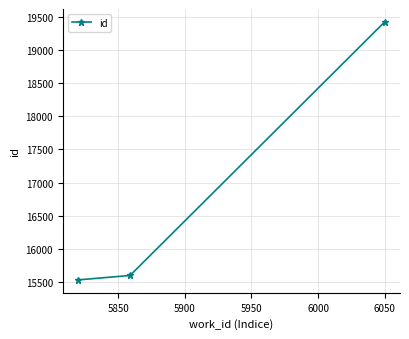

What is the greatest value displayed?

19421